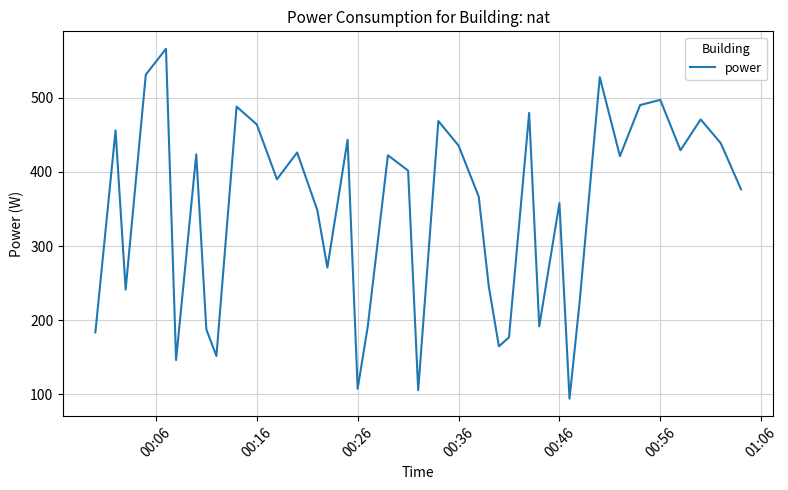

What is the maximum value shown in the chart?

566.2